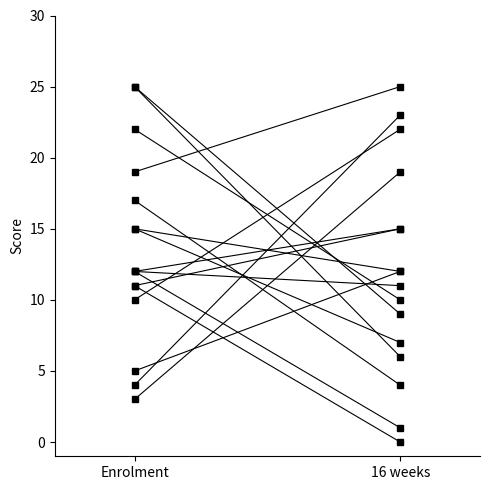

Approximately how many times larger is the value at Enrolment compared to 16 weeks?

1.2